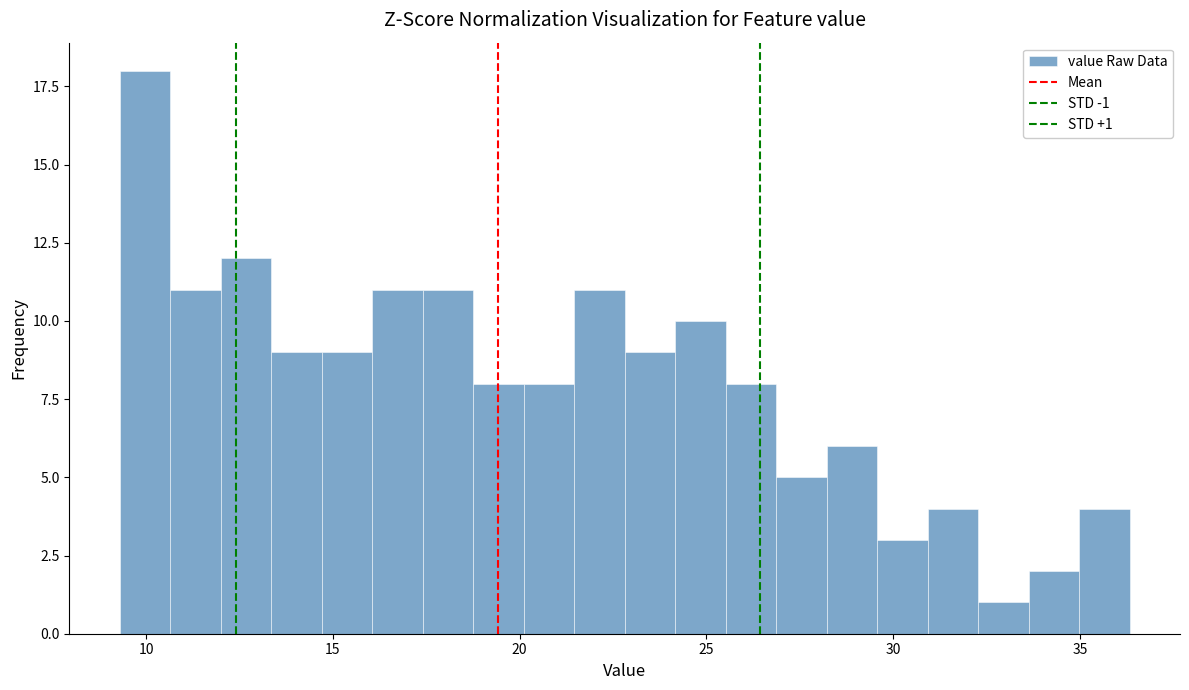

Around what value on the x-axis is the tallest bar? Give the approximate position of its centre, as read against the axis.

10.0